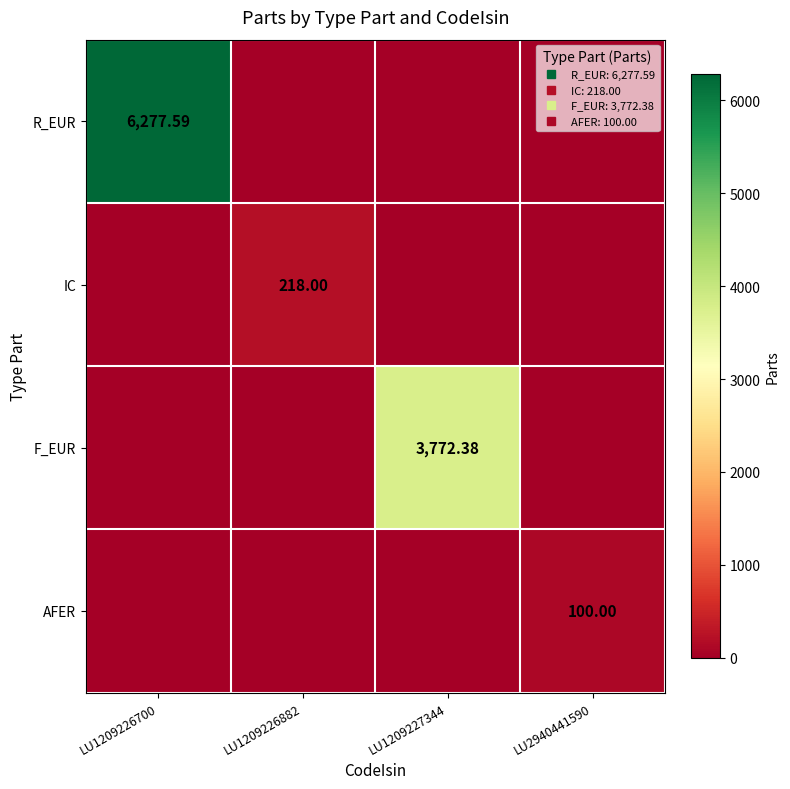

At which category does the chart reach its peak across all series?

LU1209226700